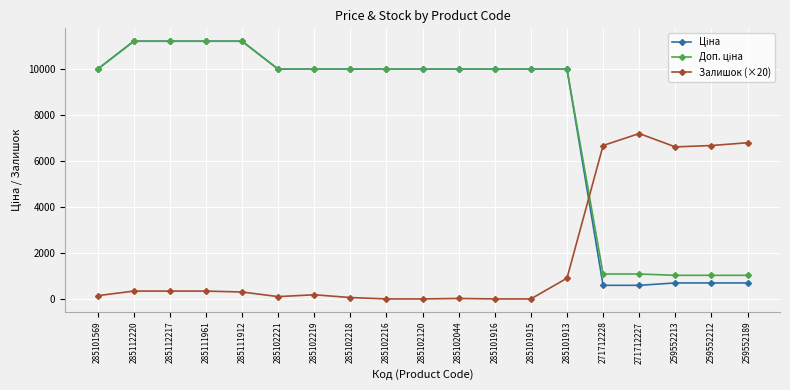

The value of Залишок (×20) at 285102120 is 0.0. True or false?

True